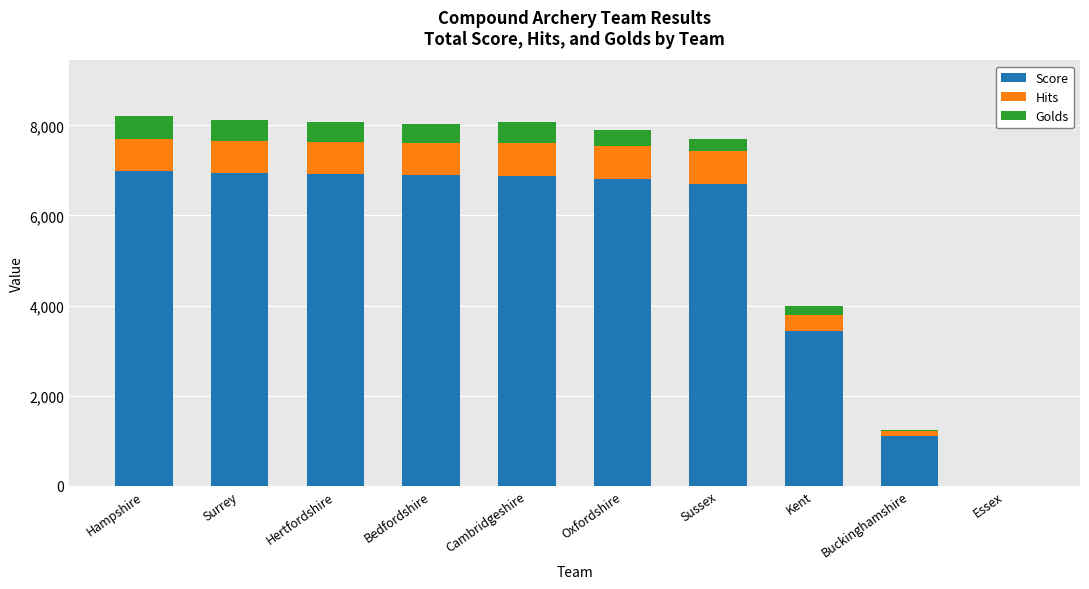

What is the sum of the Score values at Essex and Oxfordshire?

6817